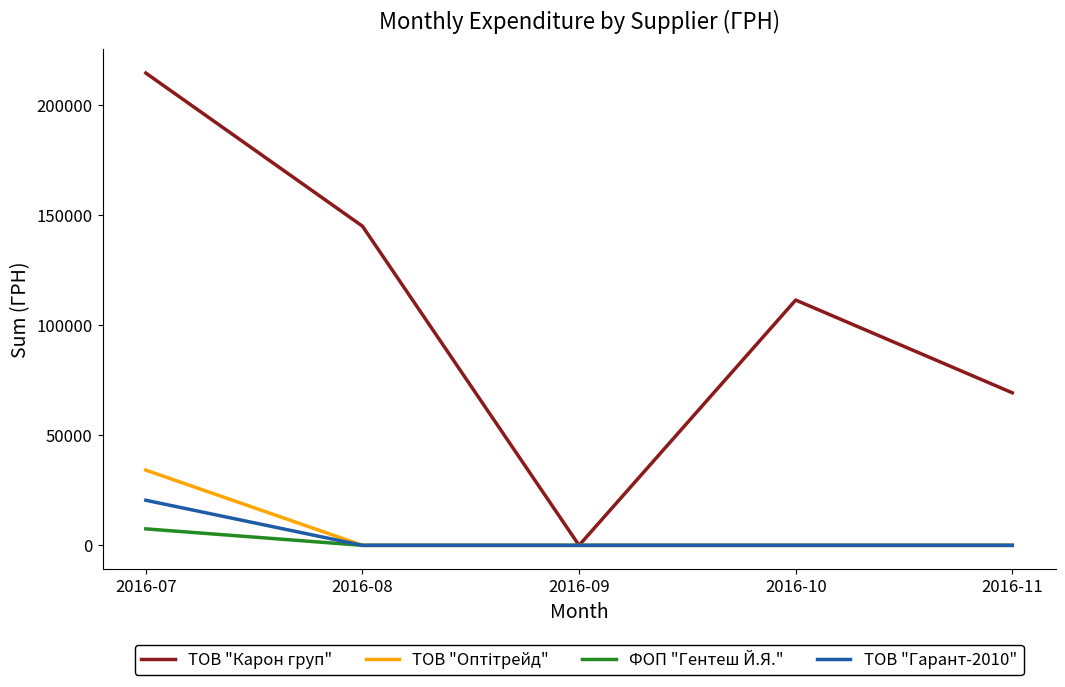

Which category has the highest value across all series?

2016-07